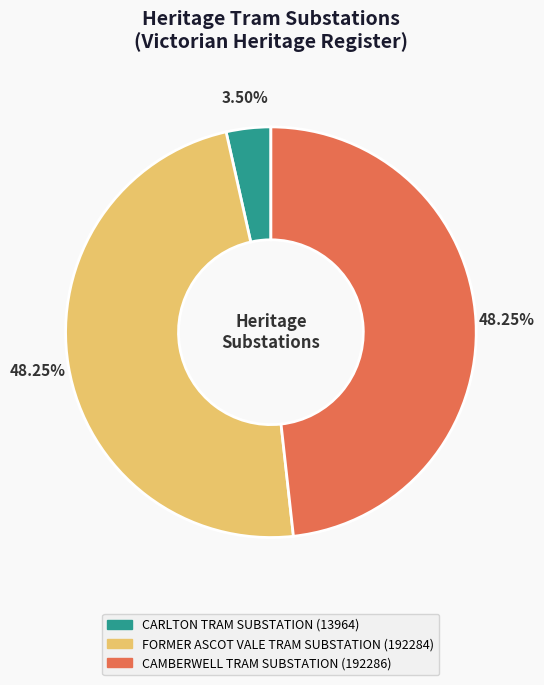

Does FORMER ASCOT VALE TRAM SUBSTATION account for over 50% of the chart?

No